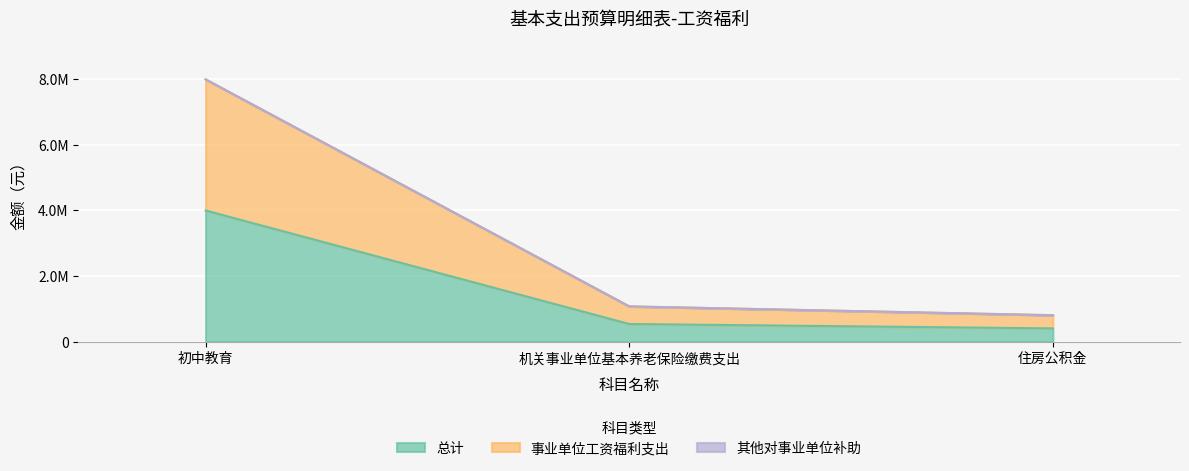

Does the chart display data point markers on the line(s)?

No